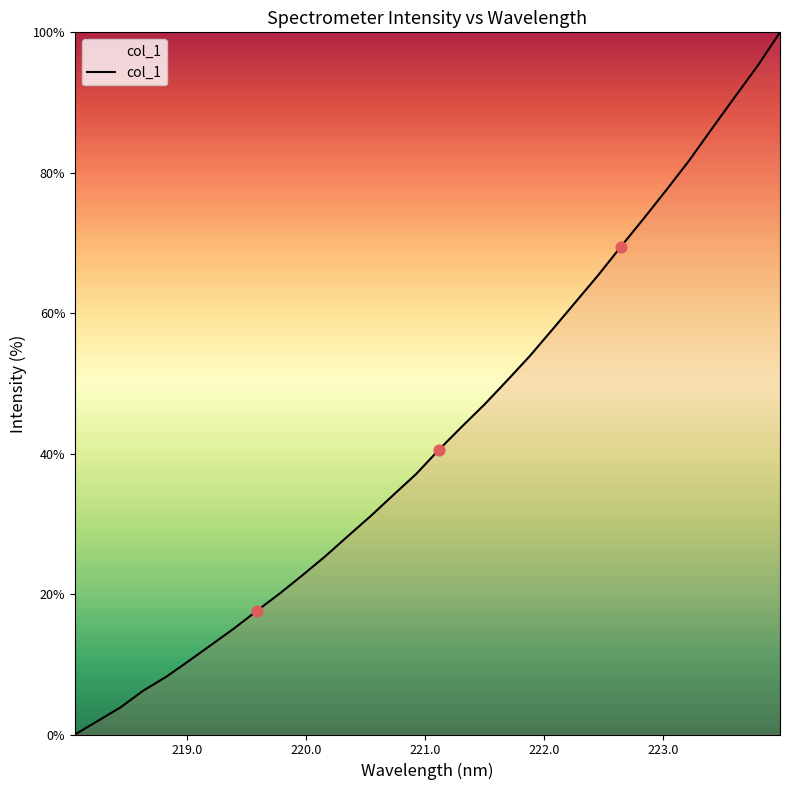

What is the greatest value displayed?

100.0